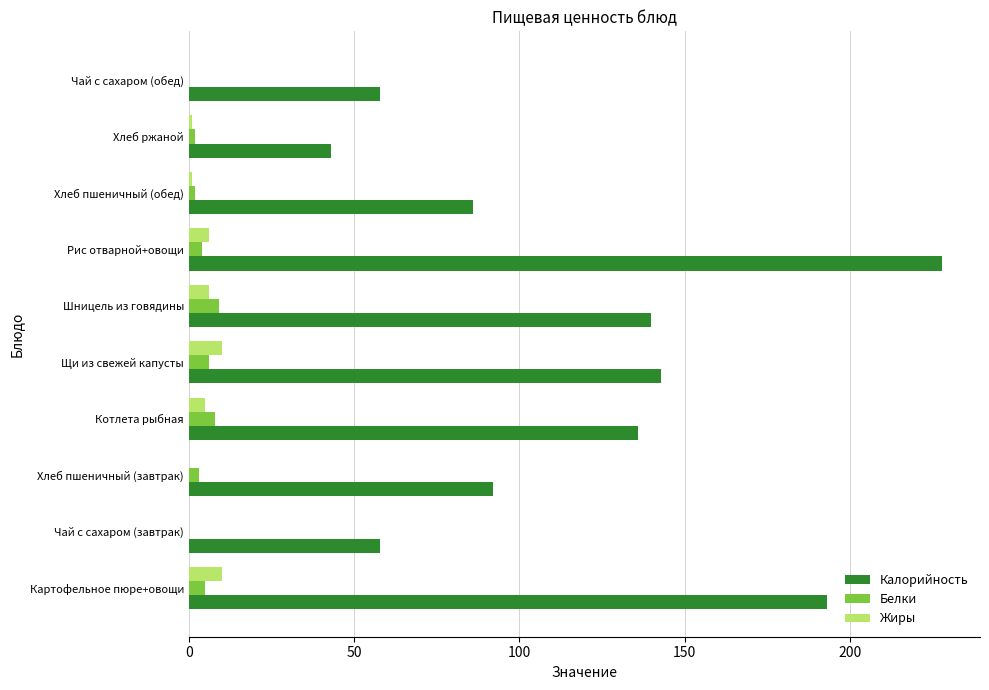

Which series changed the most between Картофельное пюре+овощи and Рис отварной+овощи?

Калорийность